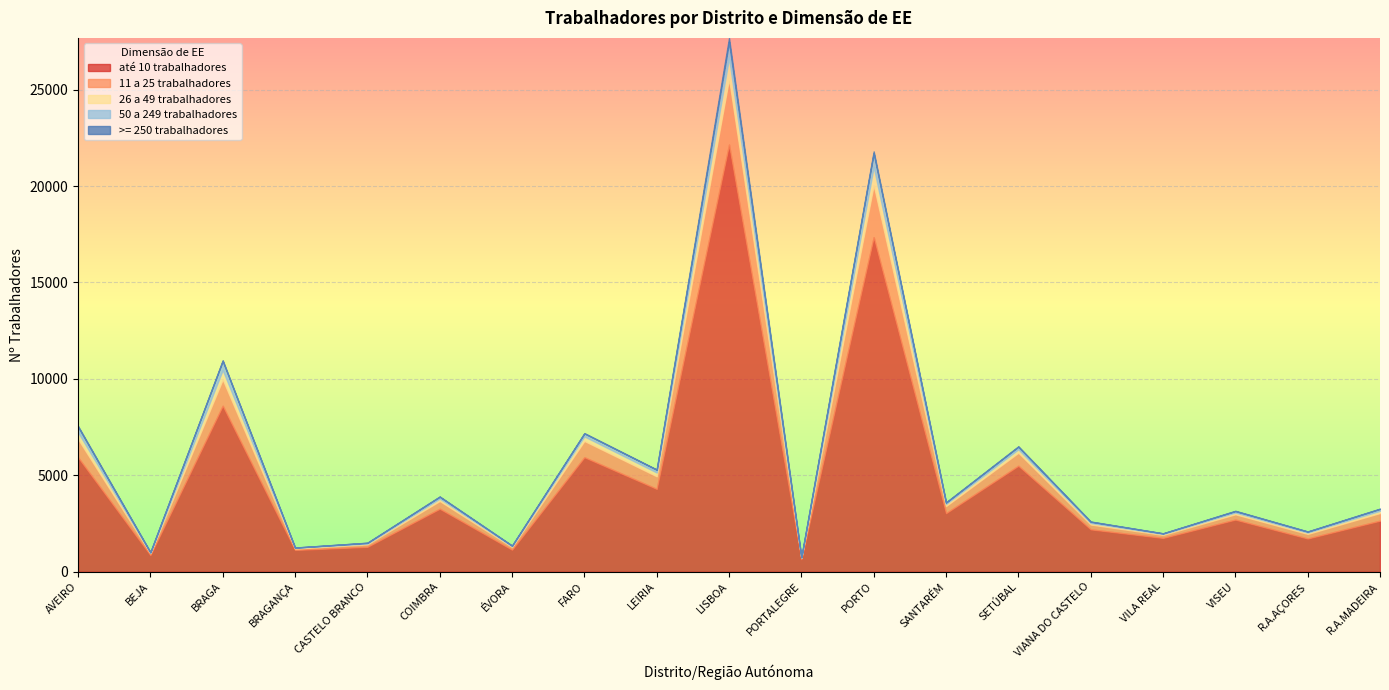

What is the greatest value displayed?

22153